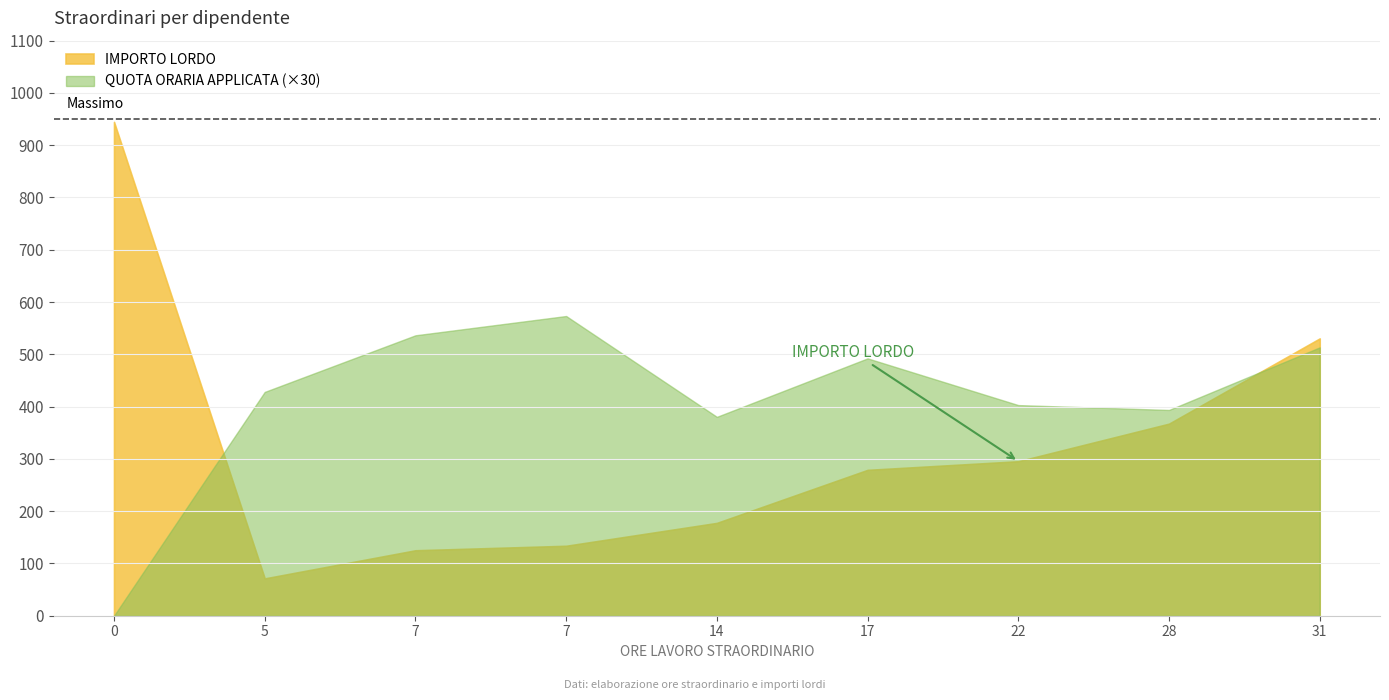

True or false: QUOTA ORARIA APPLICATA has a value of 25.0 at GALANTI(D4-17.11).

False